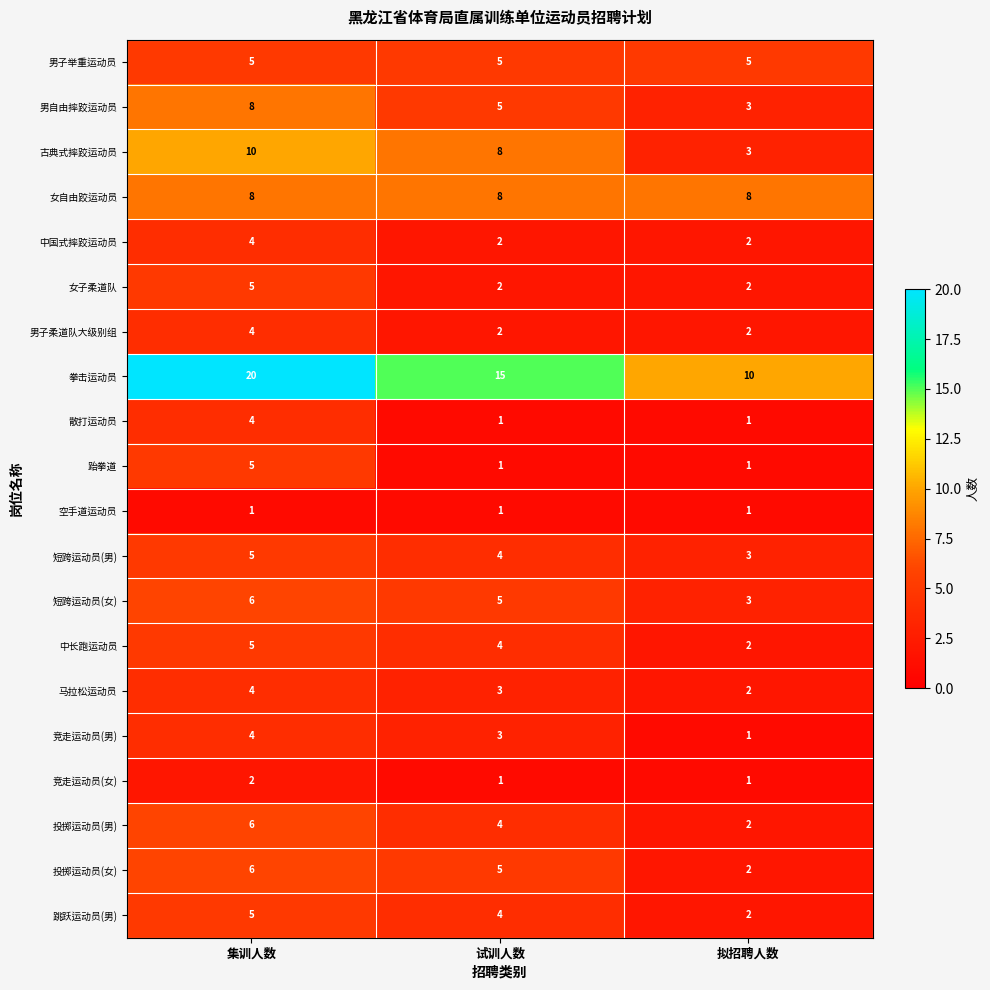

What value does the 男子举重运动员 series have at 集训人数?

5